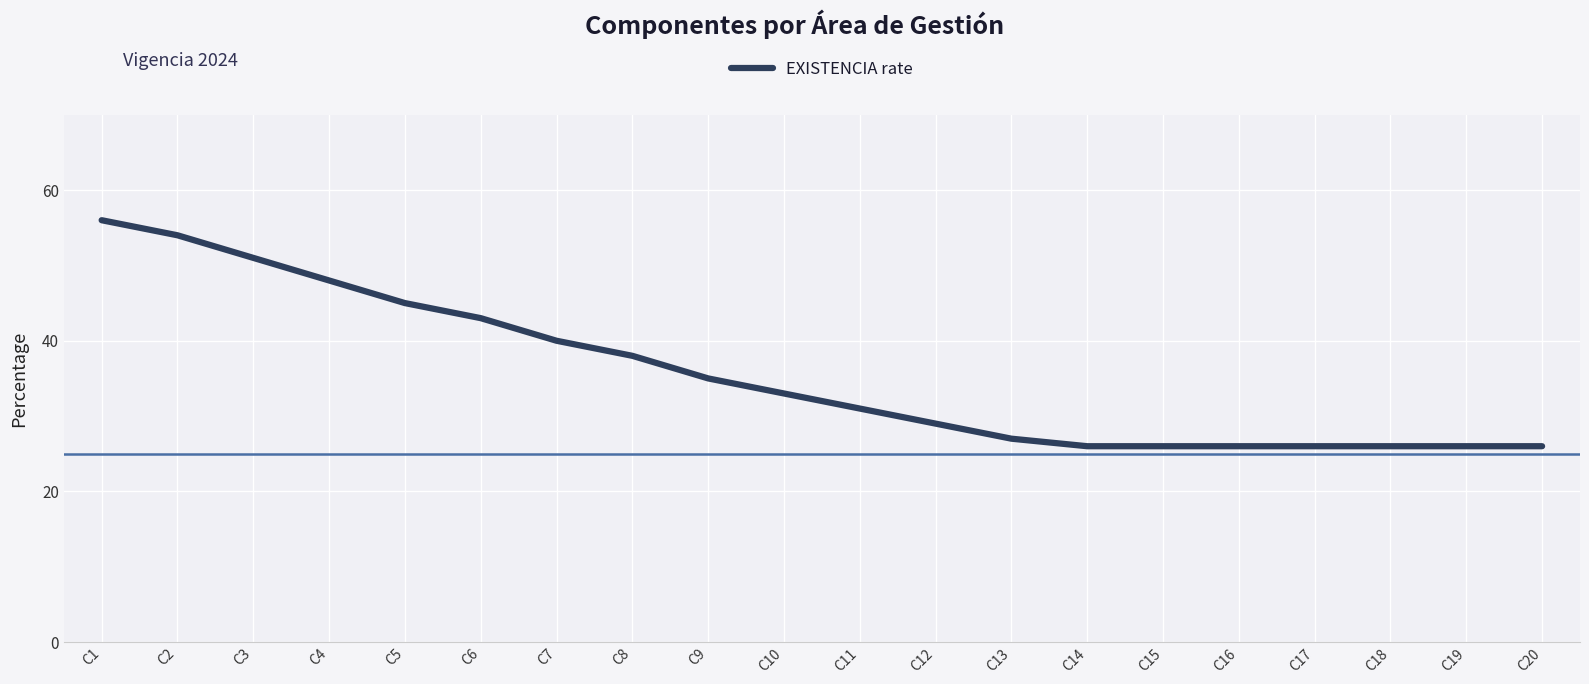

What is the sum of the values at C14 and C2?

80